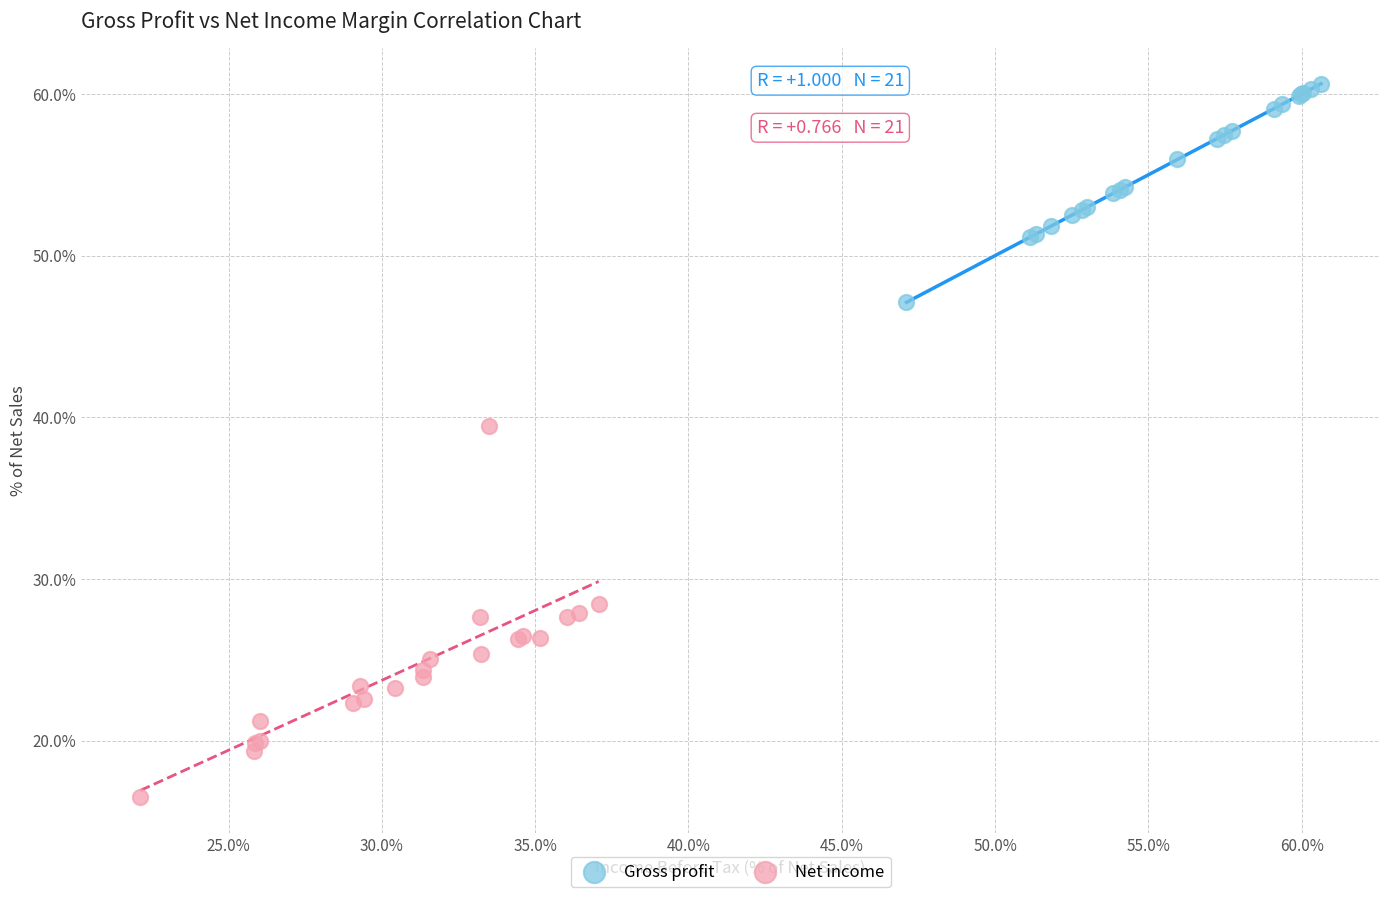

Which series contains the lowest Y value?

Net income